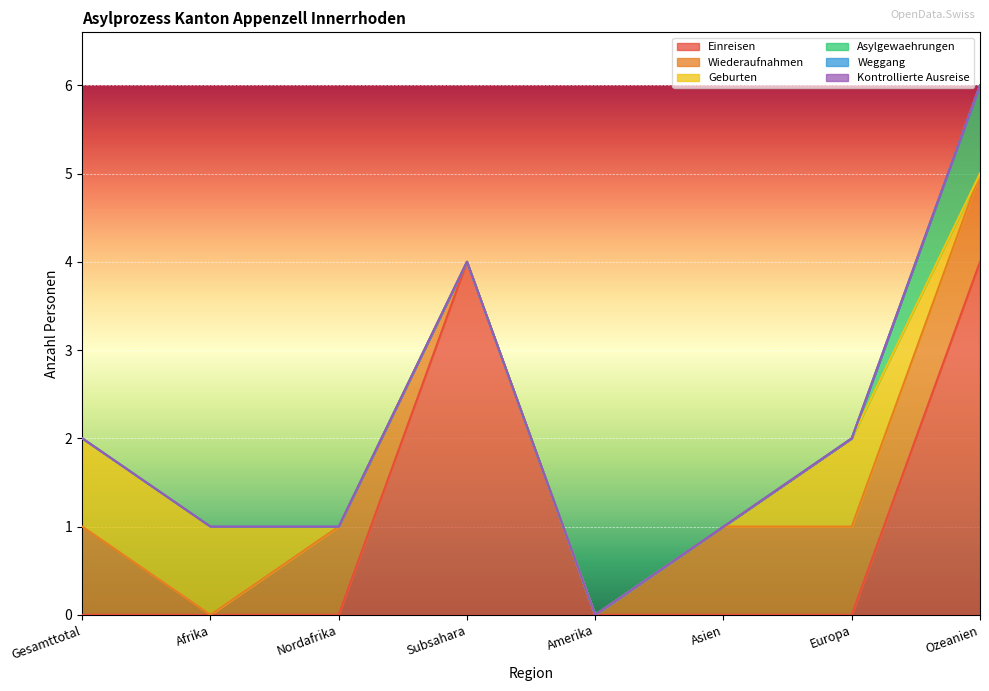

Between Europa and Ozeanien, which series saw the biggest shift?

Einreisen